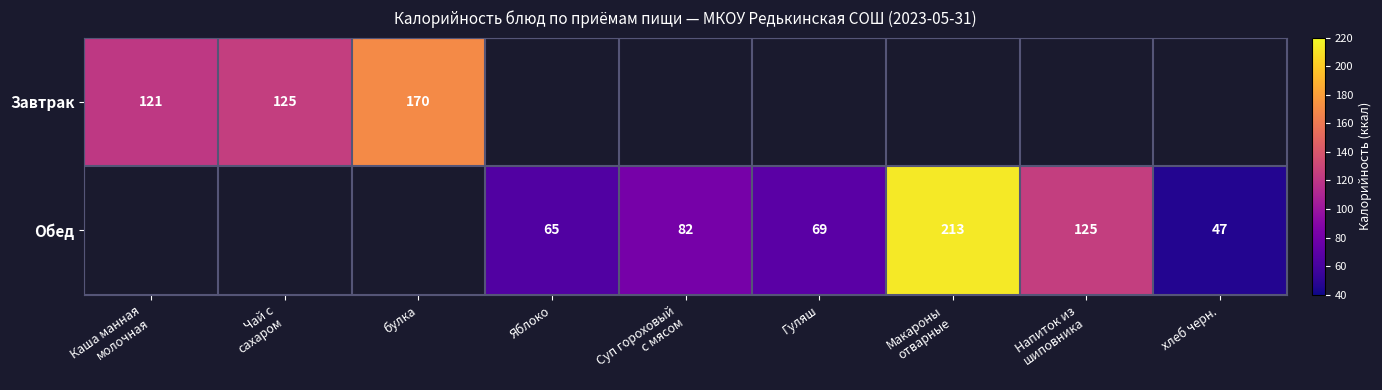

The value of Завтрак at булка is 170. True or false?

True